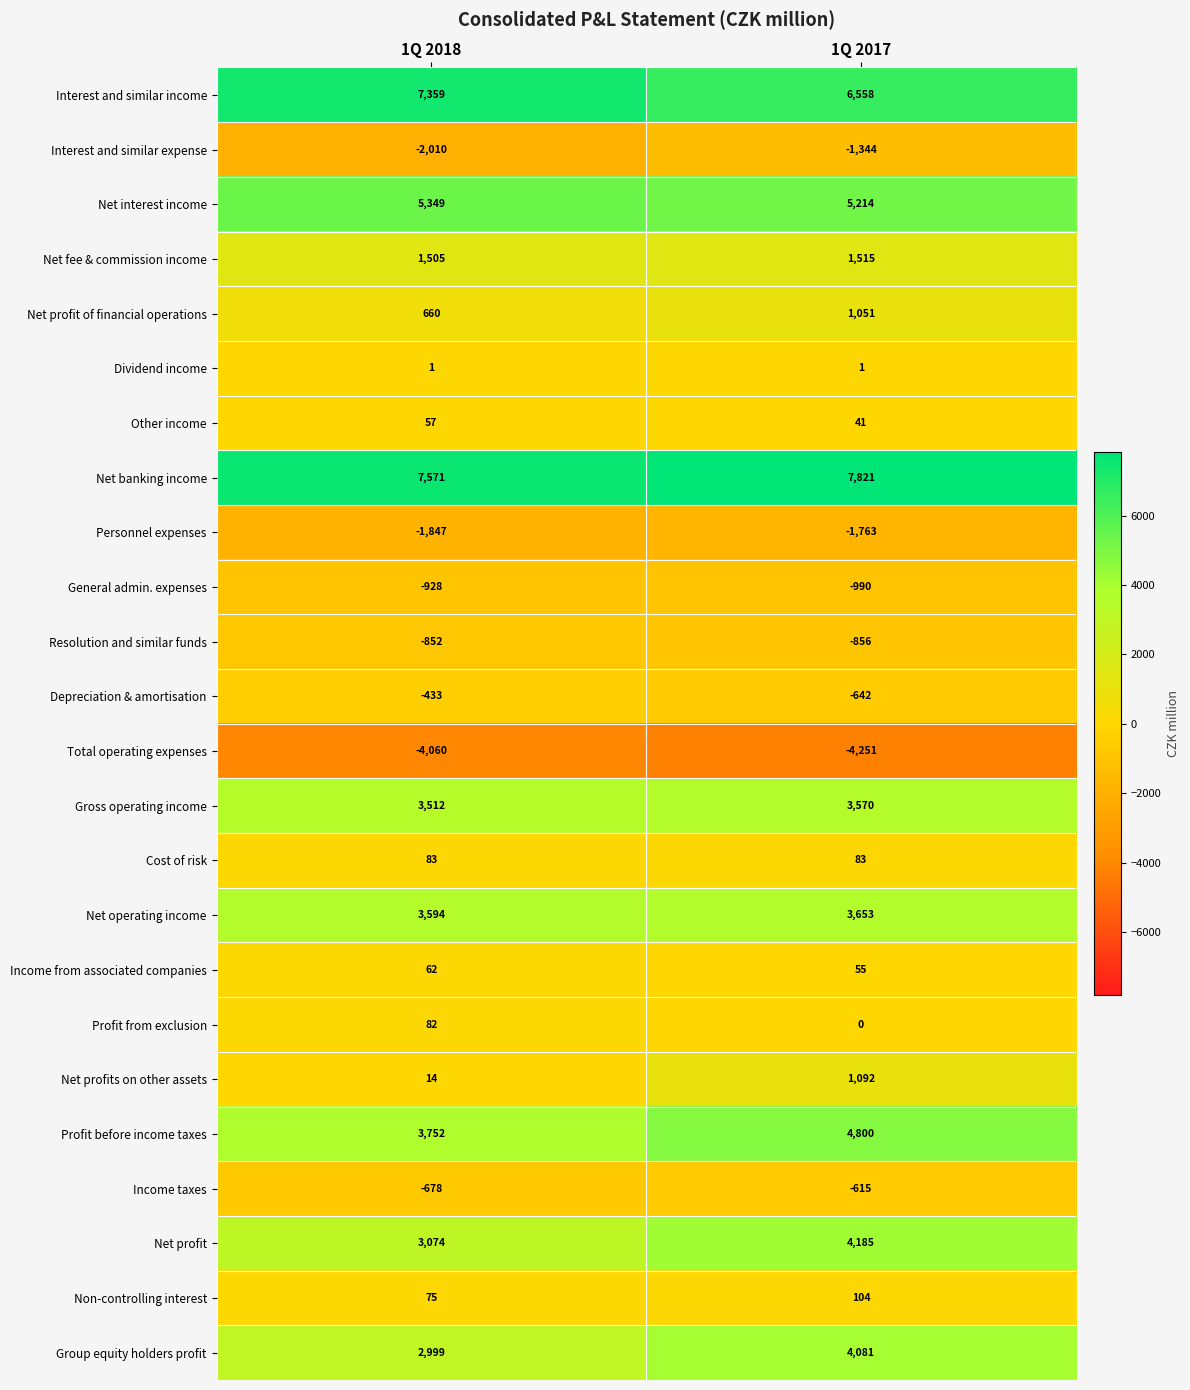

Which series has the widest spread of values?

Net profit